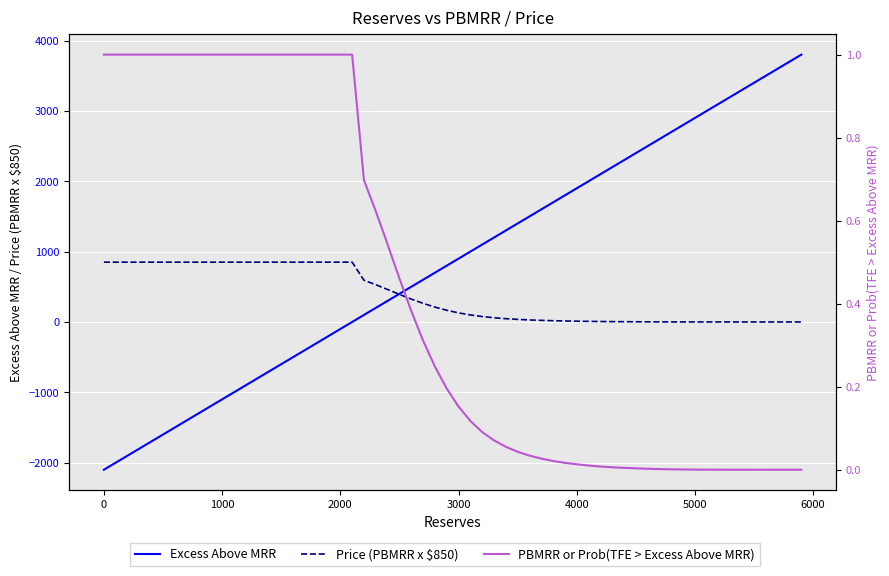

What position from the left is 4000?

21